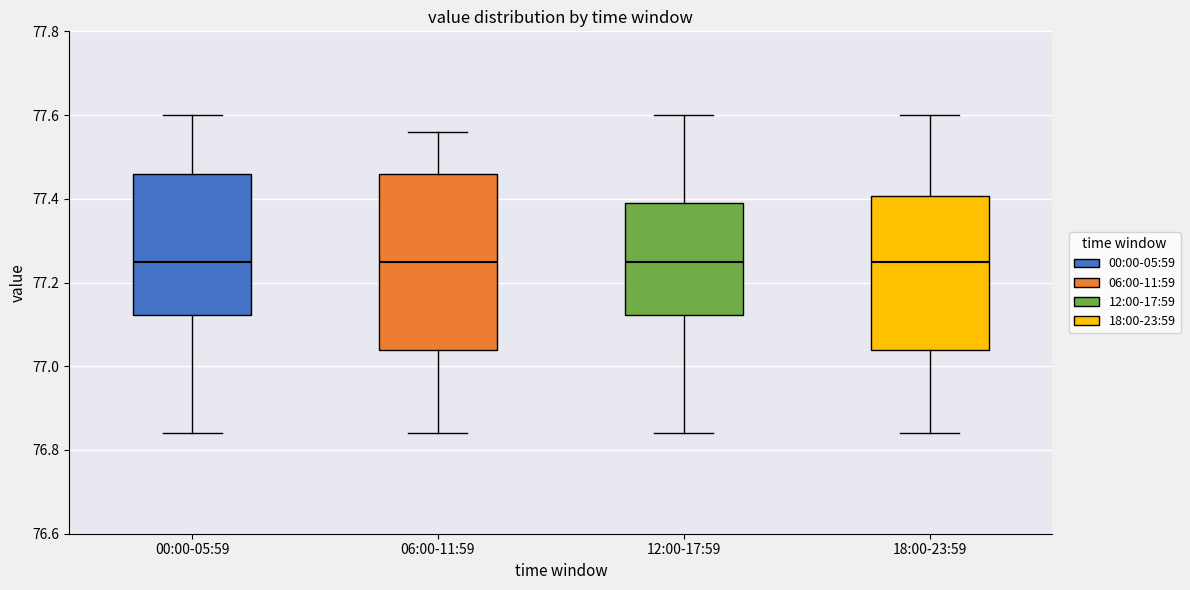

Comparing the boxes themselves (not the whiskers), which one is the tallest?

06:00-11:59